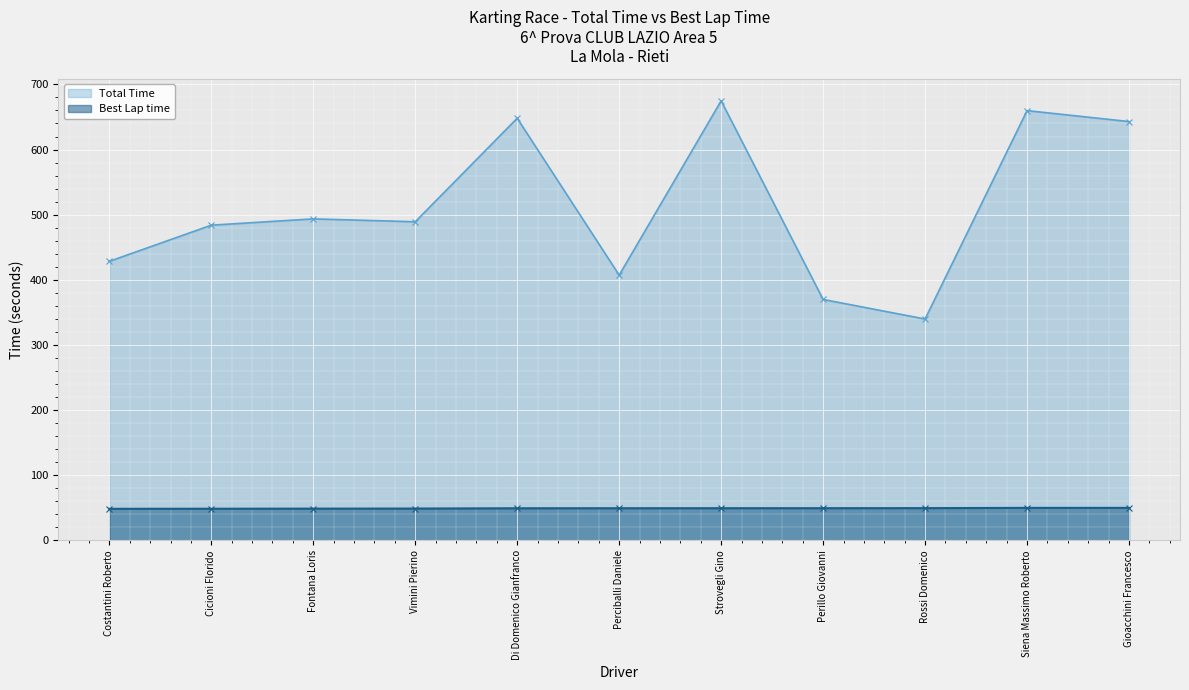

At which category does the chart reach its peak across all series?

Strovegli Gino